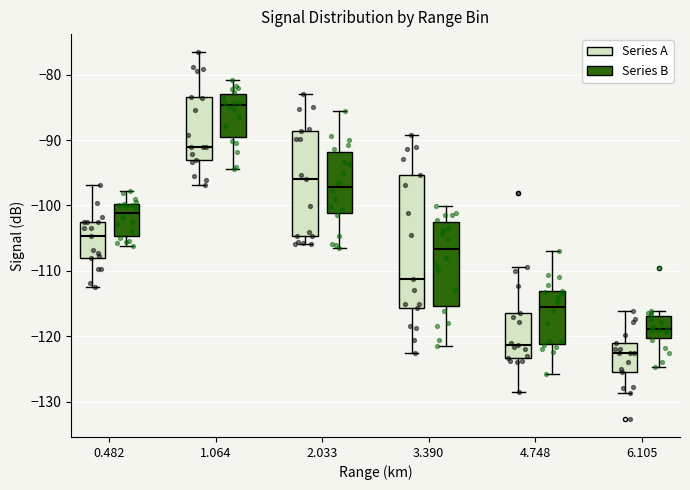

Reading left to right, transcribe this box plot: for each box, give where its median line is, the range the box spans, and where its two whiskers end, as read against the y-axis. The values are not printed on the chart, so give them approximately, as read against the axis.

0.482 (Series A): median -105, box -108 to -102, whiskers -112 to -97
0.482 (Series B): median -101, box -105 to -100, whiskers -106 to -98
1.064 (Series A): median -91, box -93 to -83, whiskers -97 to -77
1.064 (Series B): median -85, box -90 to -83, whiskers -94 to -81
2.033 (Series A): median -96, box -105 to -89, whiskers -106 to -83
2.033 (Series B): median -97, box -101 to -92, whiskers -106 to -86
3.390 (Series A): median -111, box -116 to -95, whiskers -122 to -89
3.390 (Series B): median -107, box -115 to -103, whiskers -121 to -100
4.748 (Series A): median -121, box -123 to -116, whiskers -128 to -109
4.748 (Series B): median -115, box -121 to -113, whiskers -126 to -107
6.105 (Series A): median -123, box -125 to -121, whiskers -129 to -116
6.105 (Series B): median -119, box -120 to -117, whiskers -125 to -116